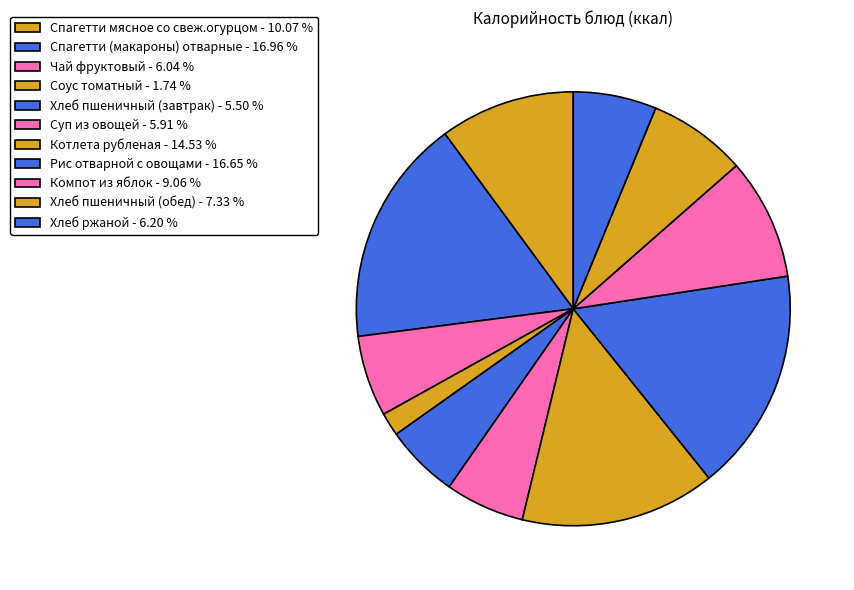

Which has a higher value, Чай фруктовый or Хлеб пшеничный (завтрак)?

Чай фруктовый